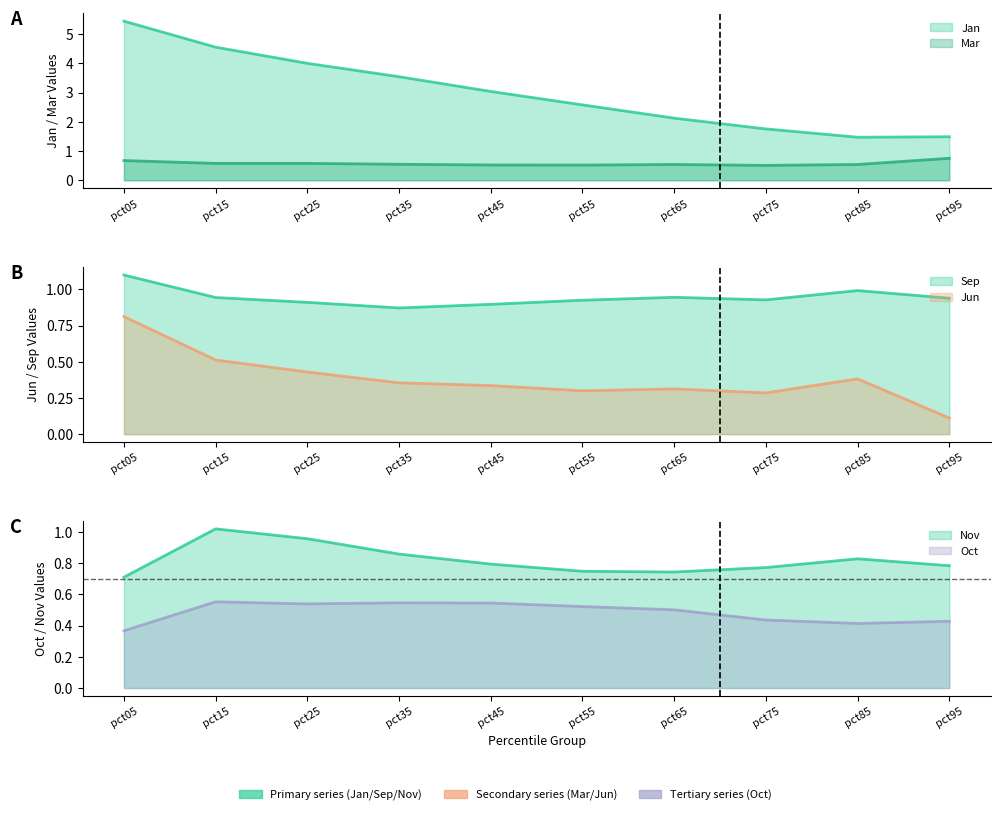

How many values in the Jan series are below 3?

5